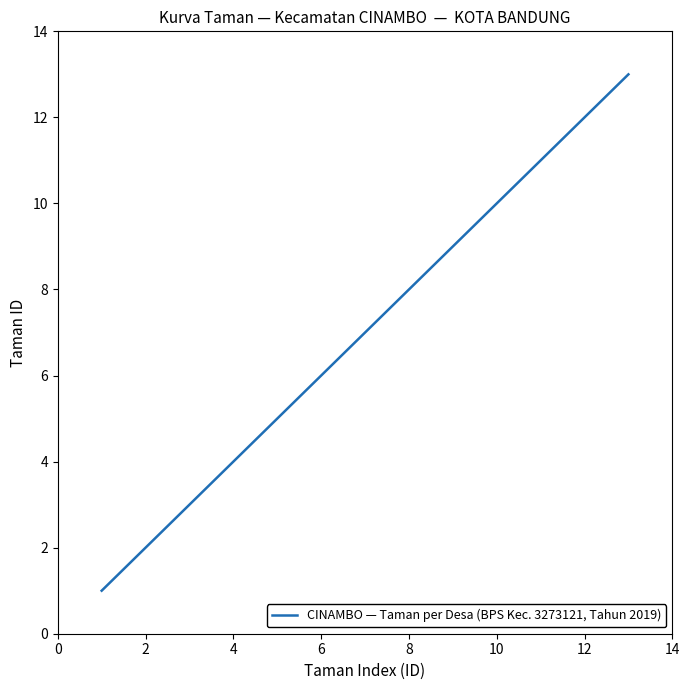

Reading right to left, list all the values displayed in this chart.

13	12	11	10	9	8	7	6	5	4	3	2	1